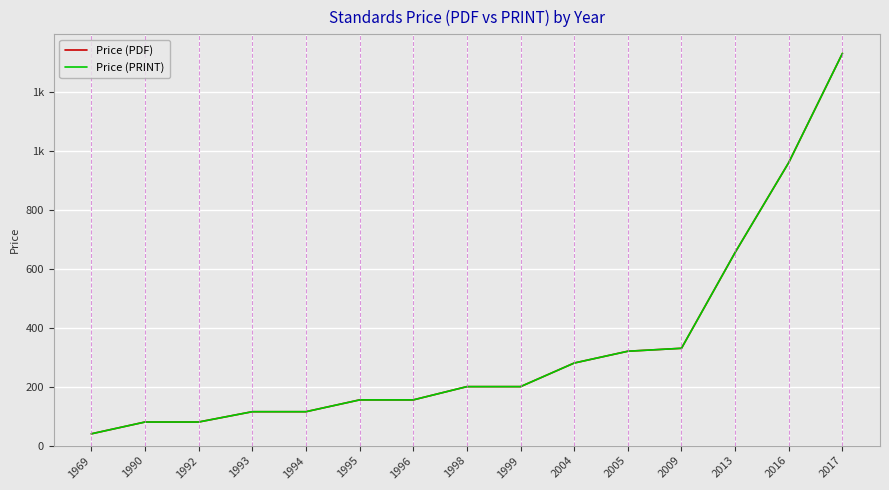

At how many categories does at least one series exceed 102?

12